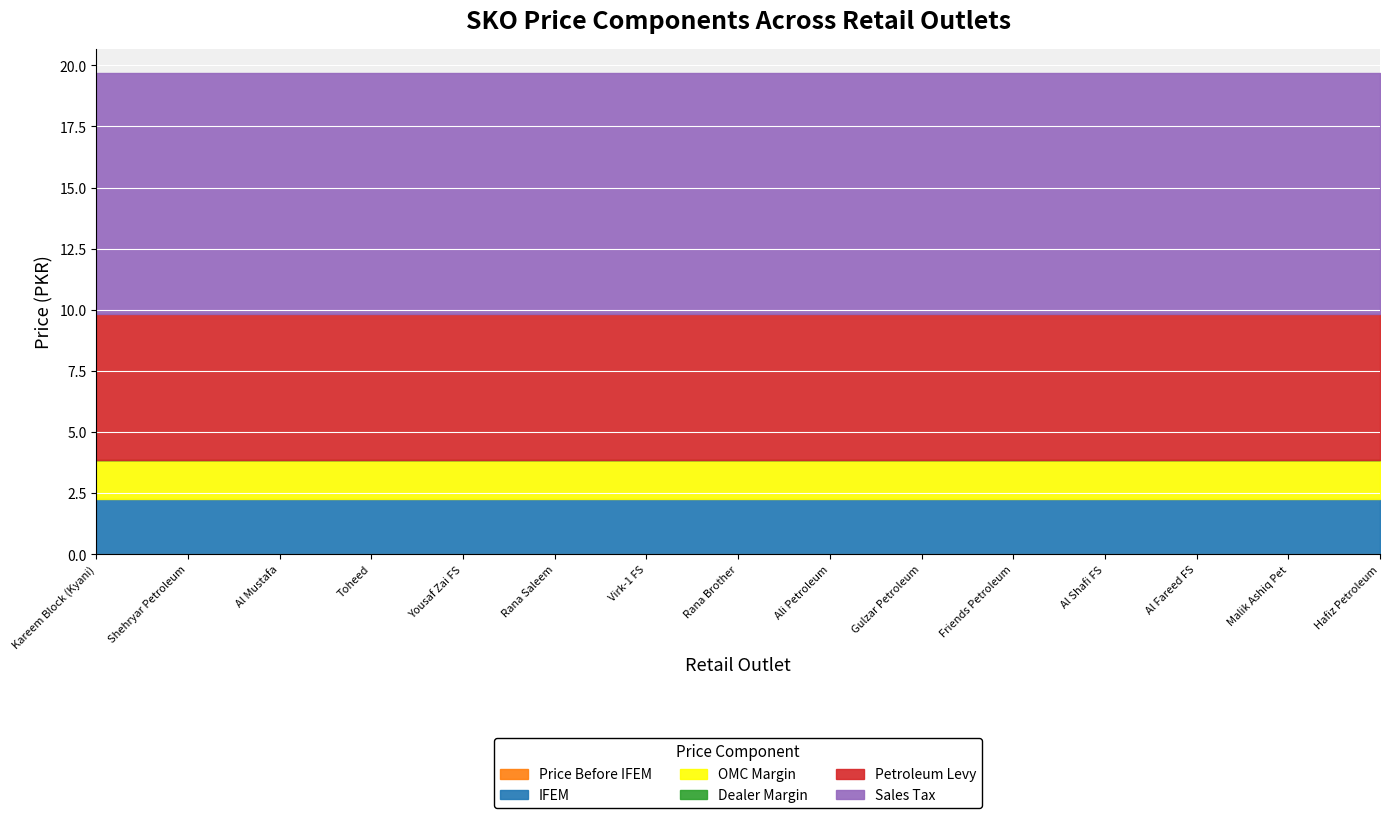

Is it true that Petroleum Levy equals 9.0 at Ali Petroleum?

False